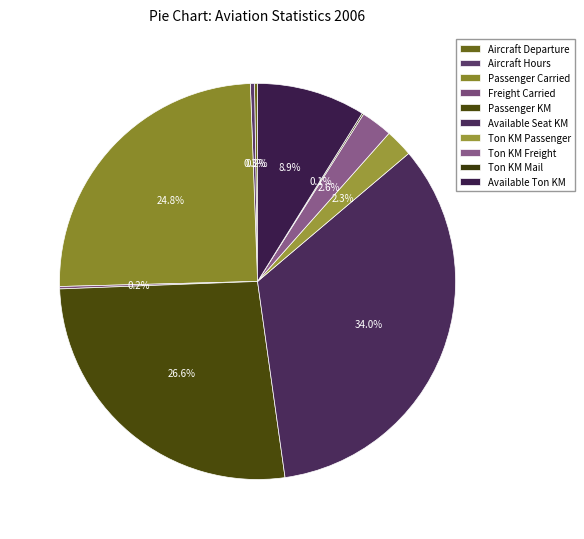

To the nearest percent, what is the difference between the Available Seat KM and Aircraft Hours slice percentages?

34%